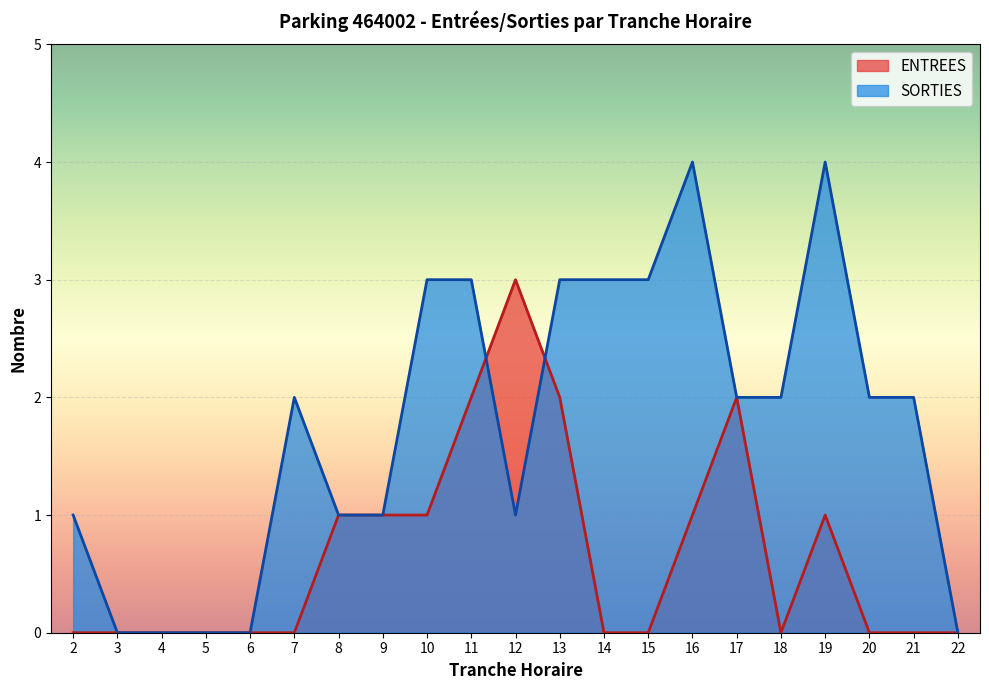

Which label corresponds to the smallest value in the chart?

2